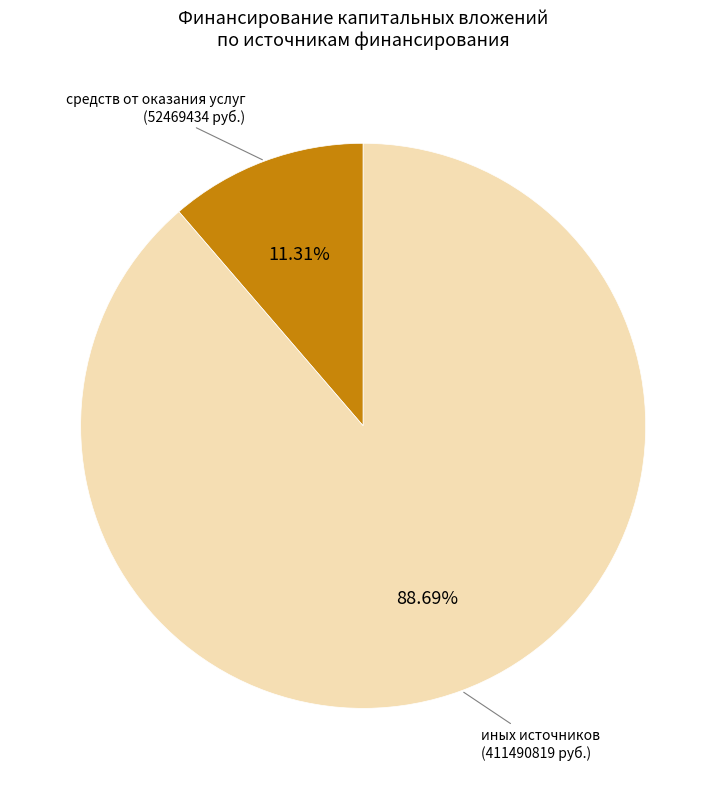

Does any single category account for the majority?

Yes